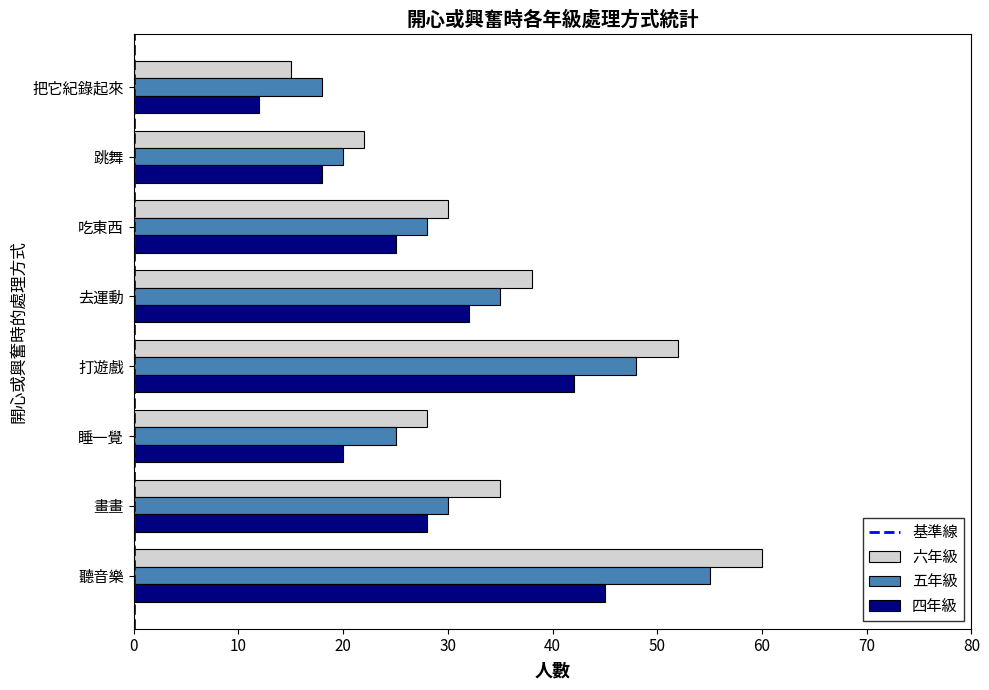

At which label is 四年級 closest to 28?

畫畫